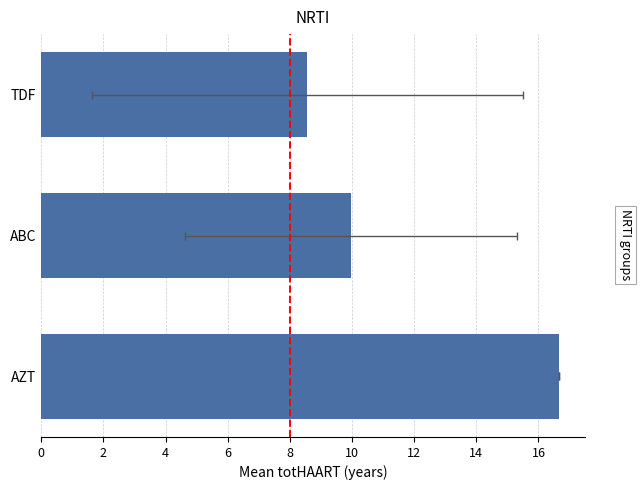

What is the value of the 1st bar from the left?

8.6